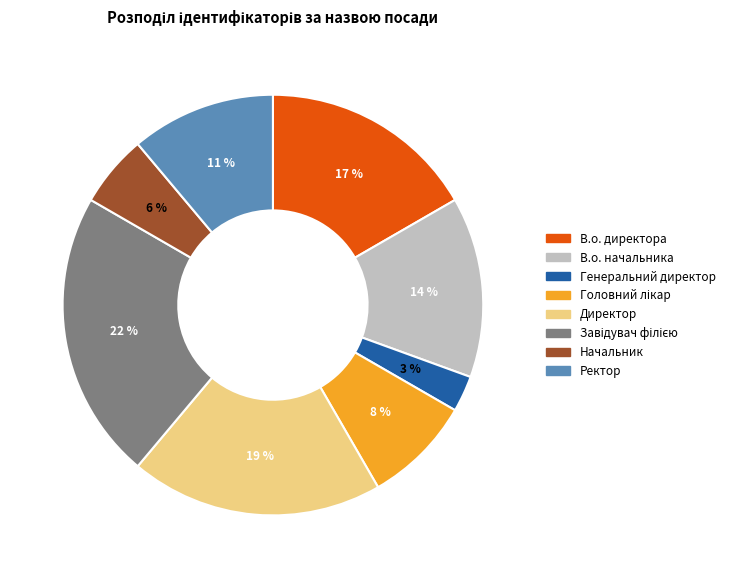

Which slice is the smallest?

Генеральний директор